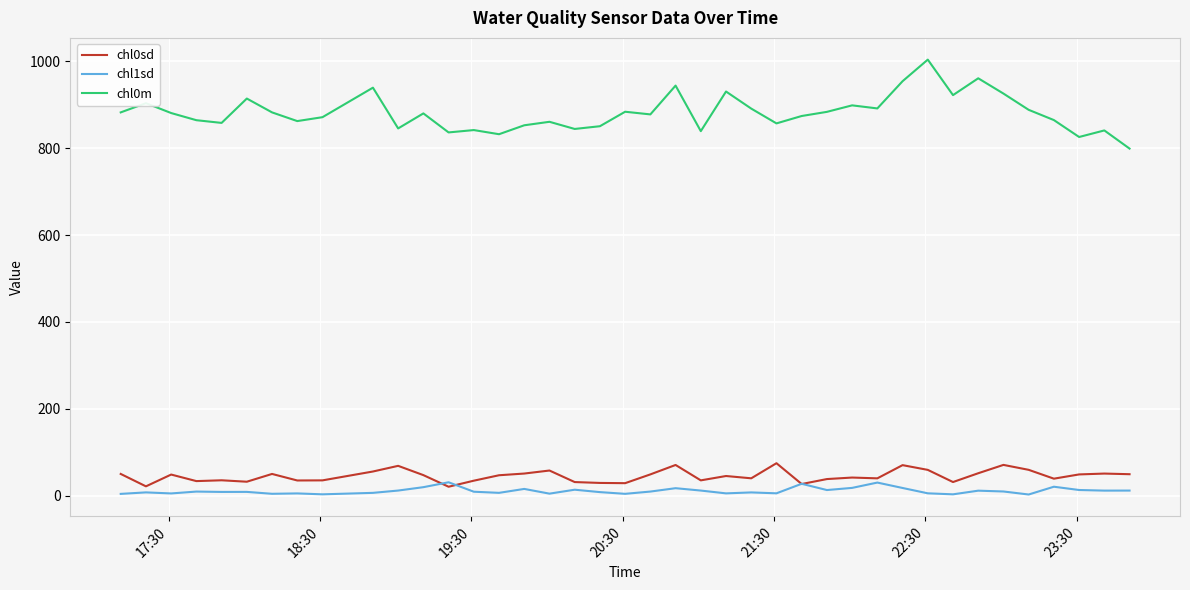

Which series has the widest spread of values?

chl0m